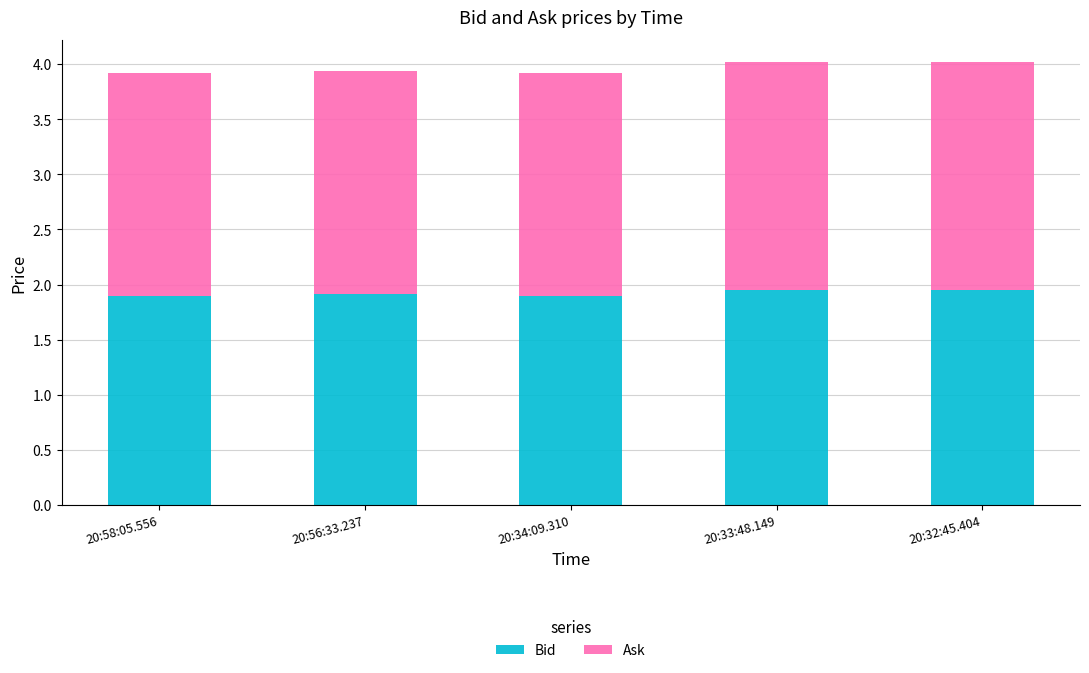

How many Bid values are between 1 and 2?

5